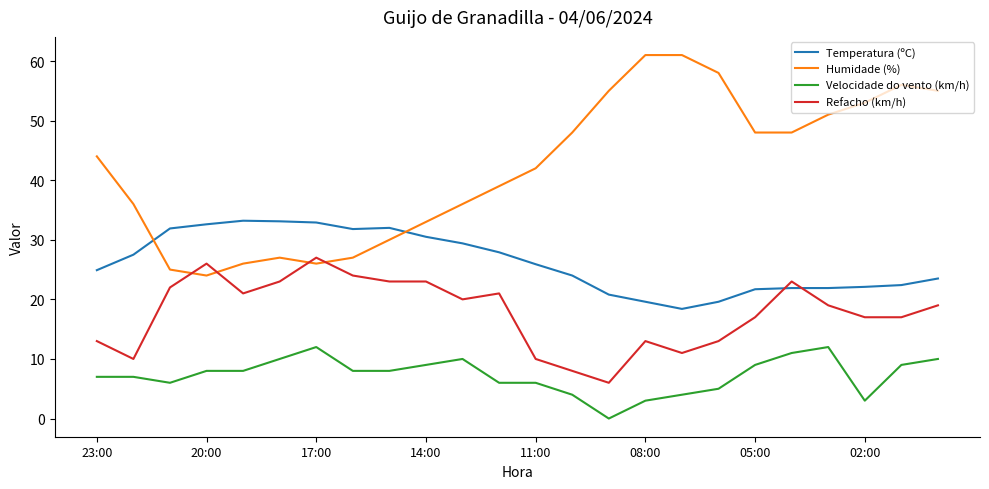

List the series in order of their overall mean, highest first.

Humidade (%), Temperatura (ºC), Refacho (km/h), Velocidade do vento (km/h)